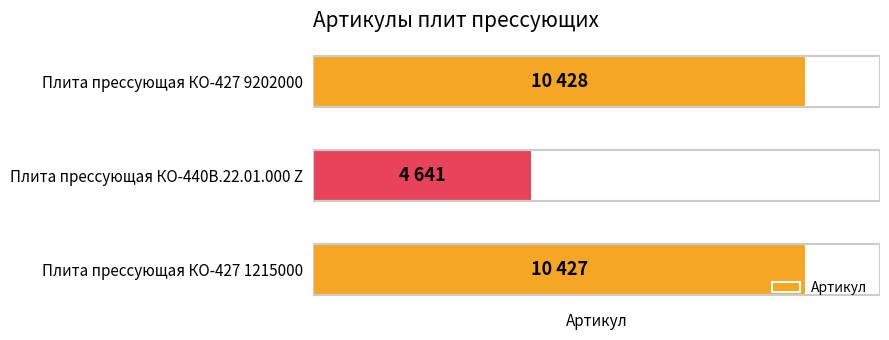

Does the chart contain any negative values?

No